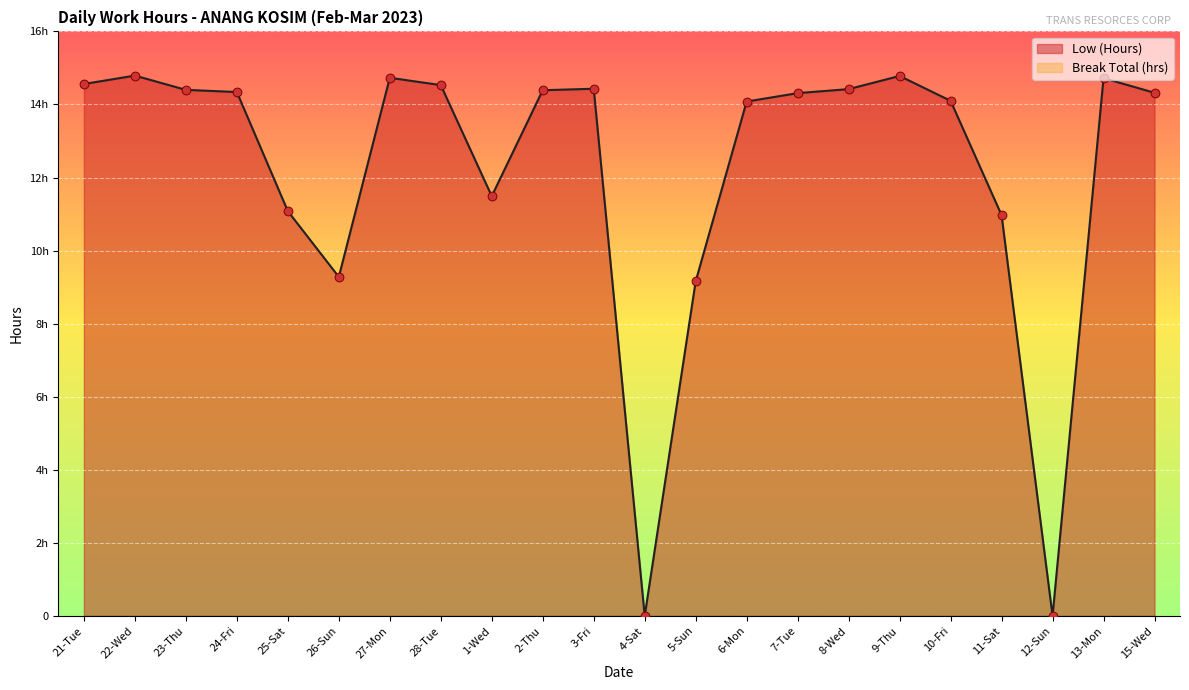

Approximately how many times larger is the value at 24-Fri compared to 27-Mon?

1.0